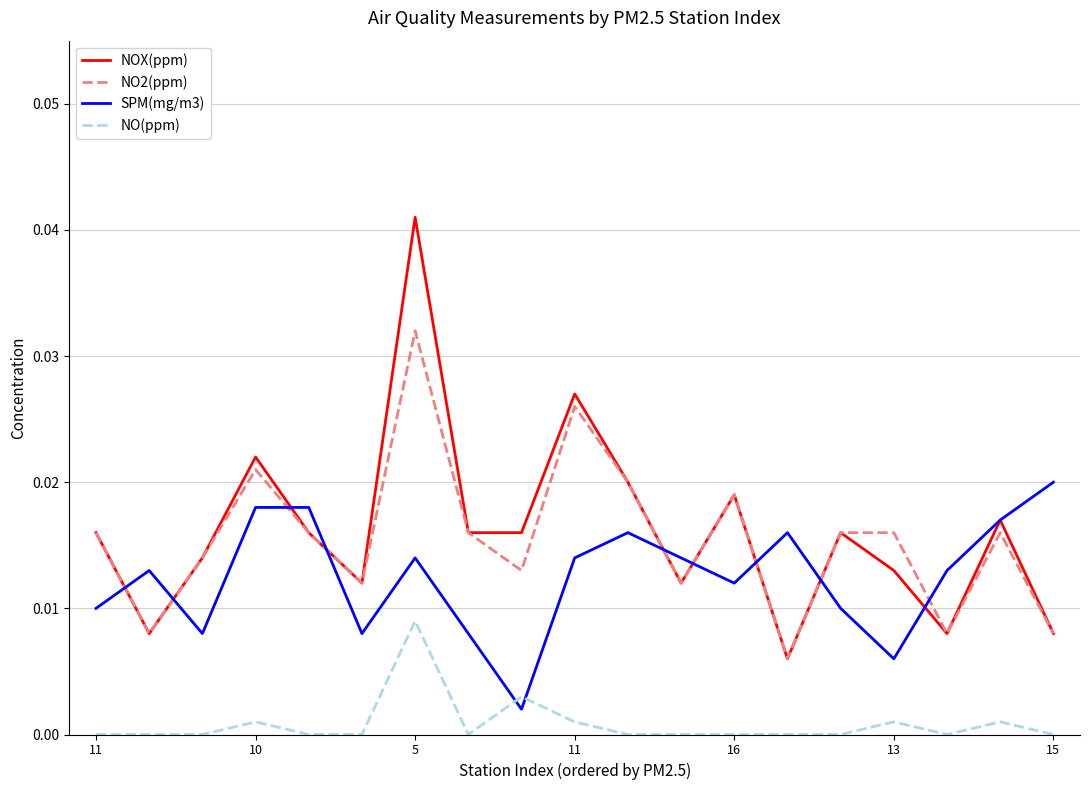

True or false: NO2(ppm) and NO(ppm) cross at least once.

False